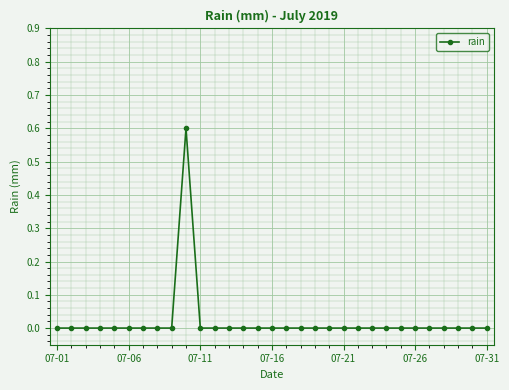

True or false: the data has more than 0 interior local peaks.

True